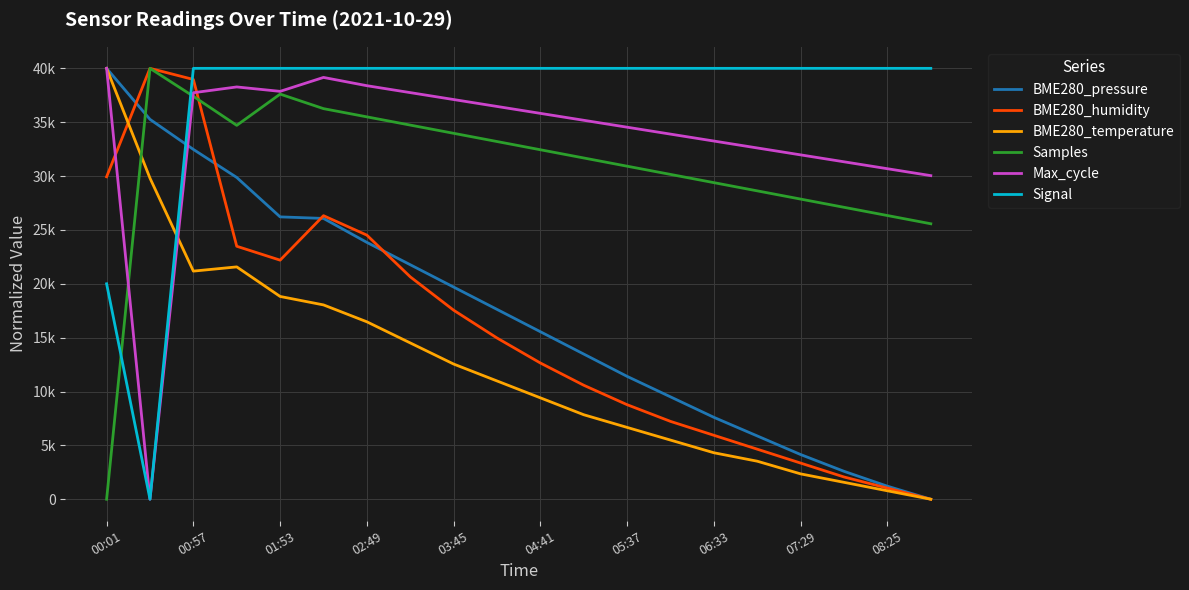

Does the chart have visible grid lines?

Yes